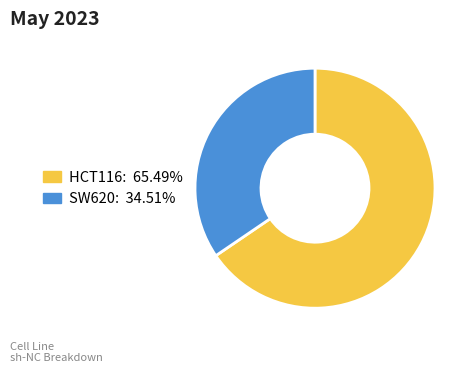

Which slice represents more than half of the pie?

HCT116